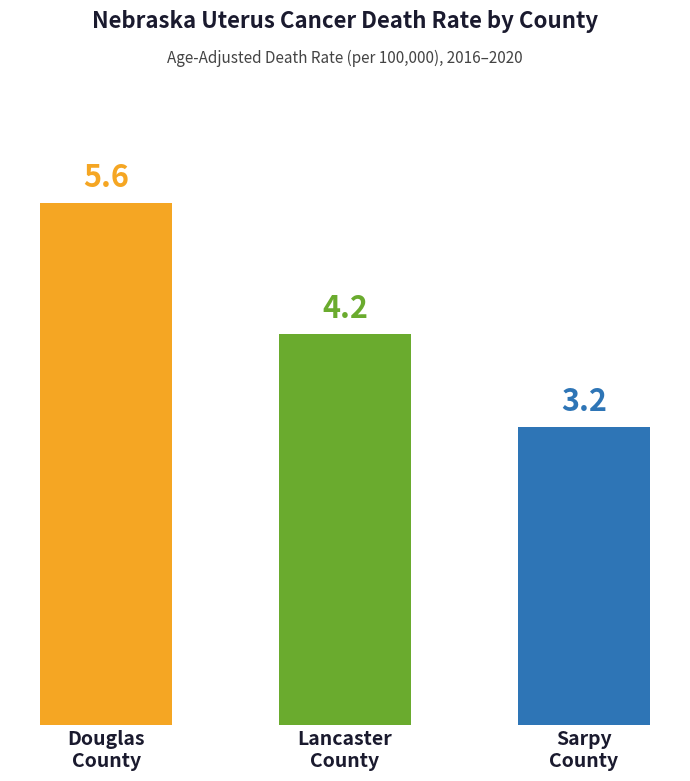

The value at Sarpy
County is 3.2. True or false?

True